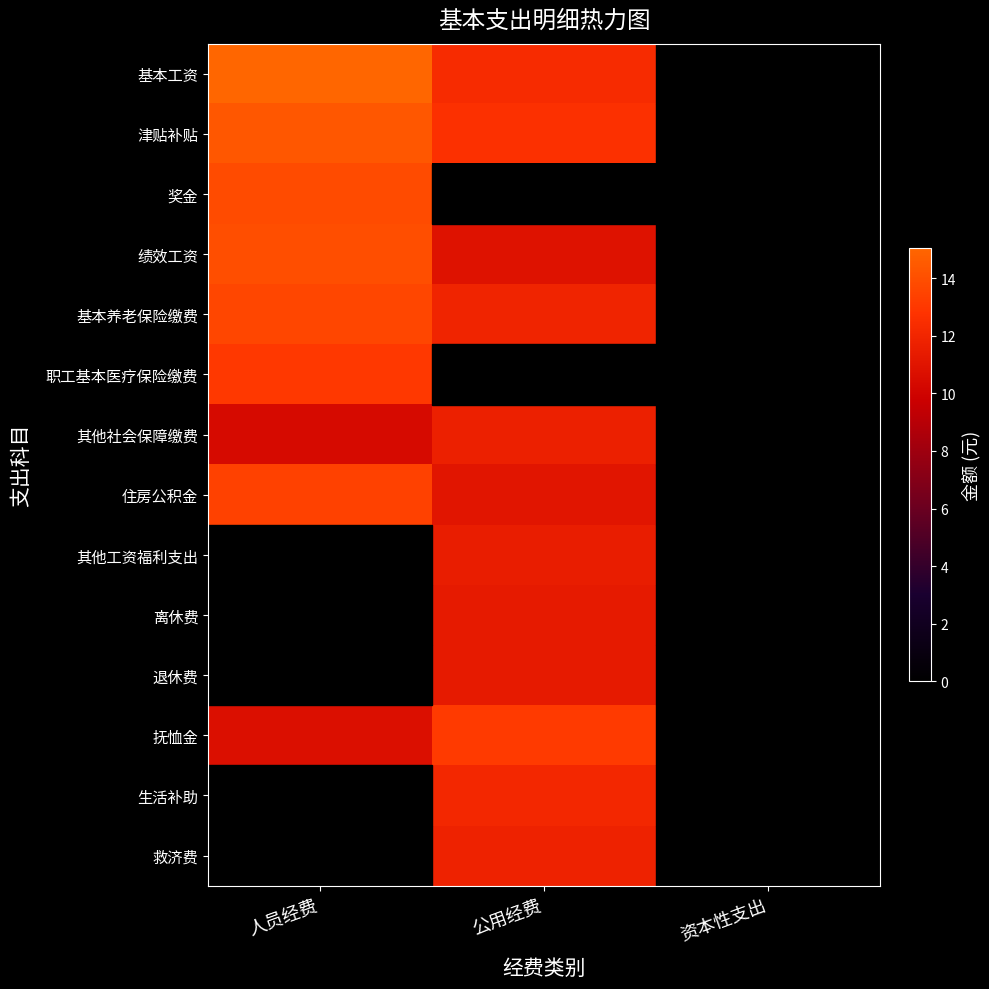

Reading left to right, list all the values displayed in this chart.

基本工资: 人员经费=15.0	公用经费=12.3	资本性支出=0.0
津贴补贴: 人员经费=14.4	公用经费=12.6	资本性支出=0.0
奖金: 人员经费=13.9	公用经费=0.0	资本性支出=0.0
绩效工资: 人员经费=13.9	公用经费=10.8	资本性支出=0.0
基本养老保险缴费: 人员经费=13.6	公用经费=11.9	资本性支出=0.0
职工基本医疗保险缴费: 人员经费=13.0	公用经费=0.0	资本性支出=0.0
其他社会保障缴费: 人员经费=10.4	公用经费=11.7	资本性支出=0.0
住房公积金: 人员经费=13.4	公用经费=11.0	资本性支出=0.0
其他工资福利支出: 人员经费=0.0	公用经费=11.5	资本性支出=0.0
离休费: 人员经费=0.0	公用经费=11.3	资本性支出=0.0
退休费: 人员经费=0.0	公用经费=11.3	资本性支出=0.0
抚恤金: 人员经费=10.7	公用经费=13.1	资本性支出=0.0
生活补助: 人员经费=0.0	公用经费=12.1	资本性支出=0.0
救济费: 人员经费=0.0	公用经费=11.8	资本性支出=0.0